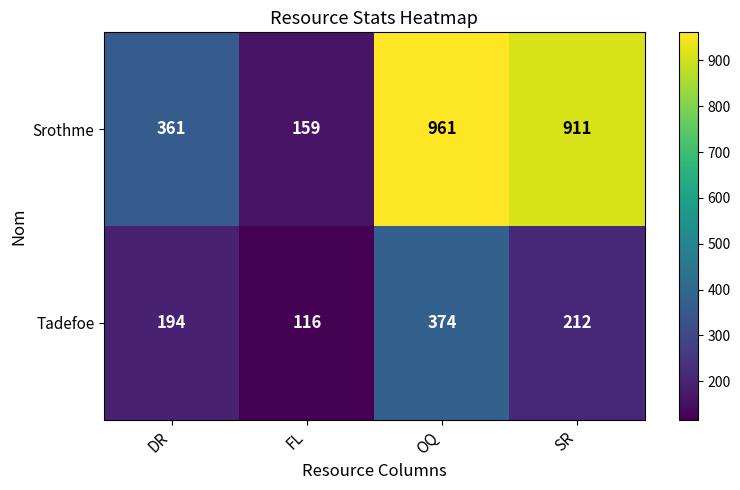

What is the total value across all series at OQ?

1335